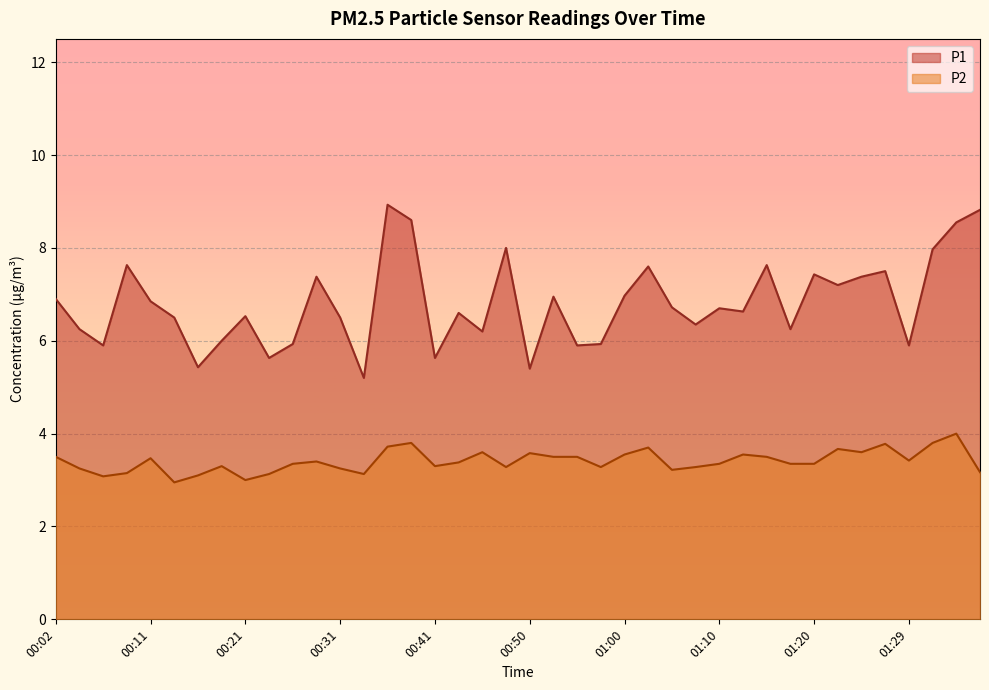

What are all the series names shown in the legend?

P1, P2